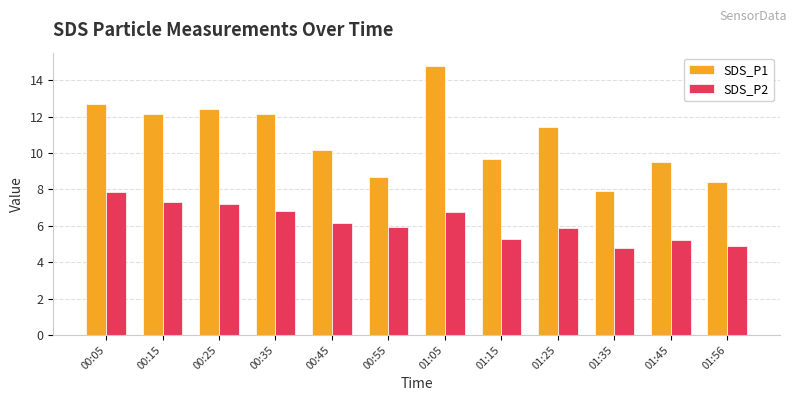

What is the average value of the SDS_P1 series?

10.8